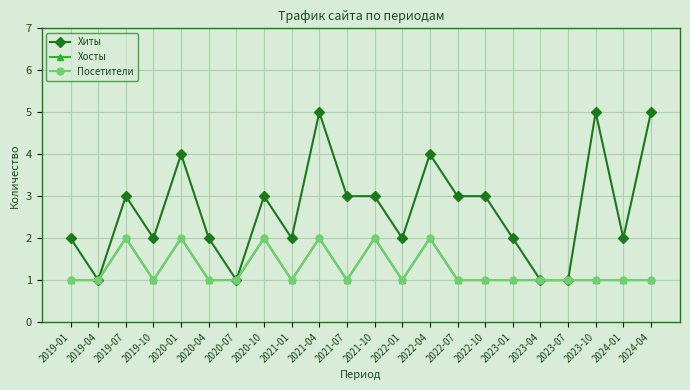

The Посетители series shows 0 at 2022-04. True or false?

False